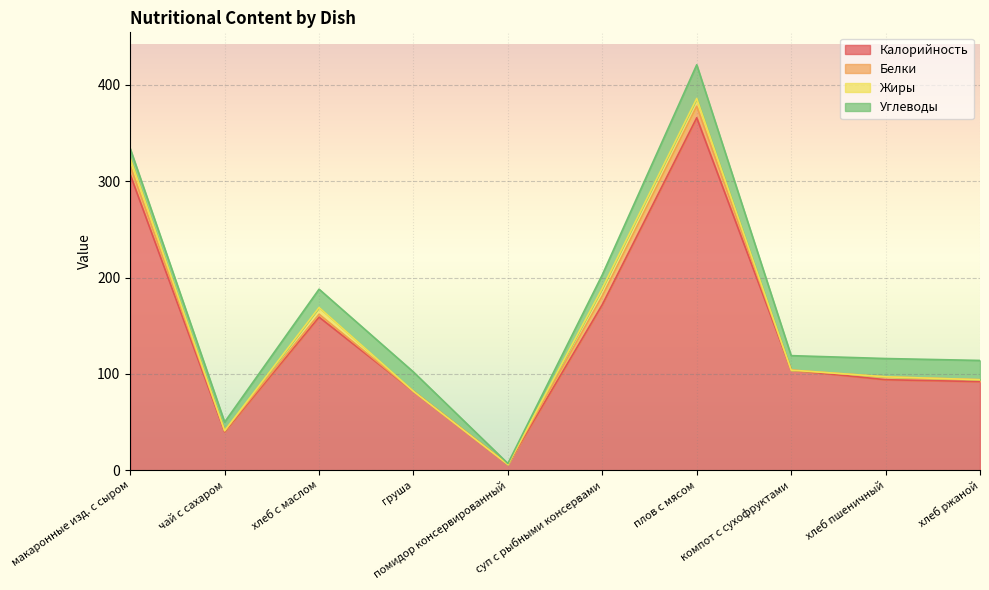

How many lines are shown in the chart?

4